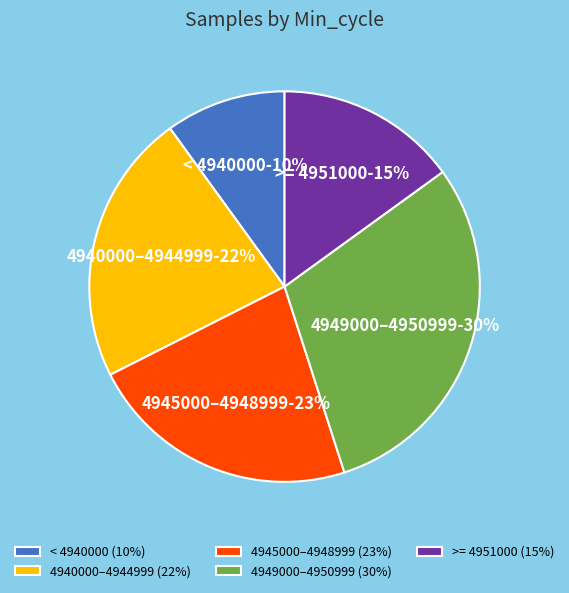

Which has a higher value, 4949000–4950999 (30%) or >= 4951000 (15%)?

4949000–4950999 (30%)